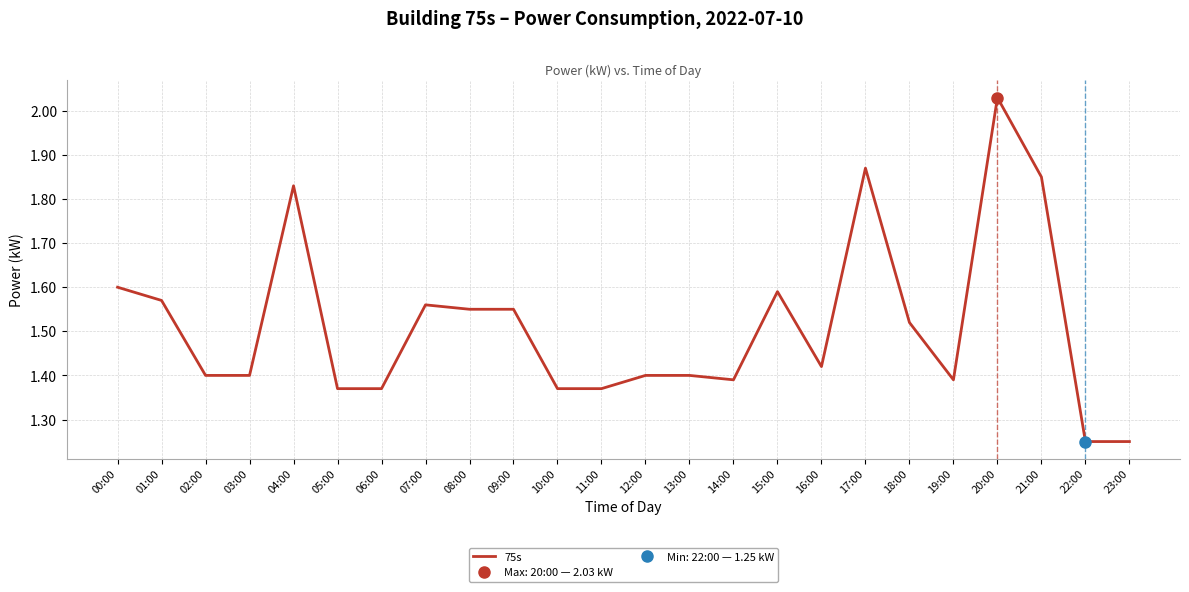

Is this an area chart (filled region under the line)?

No